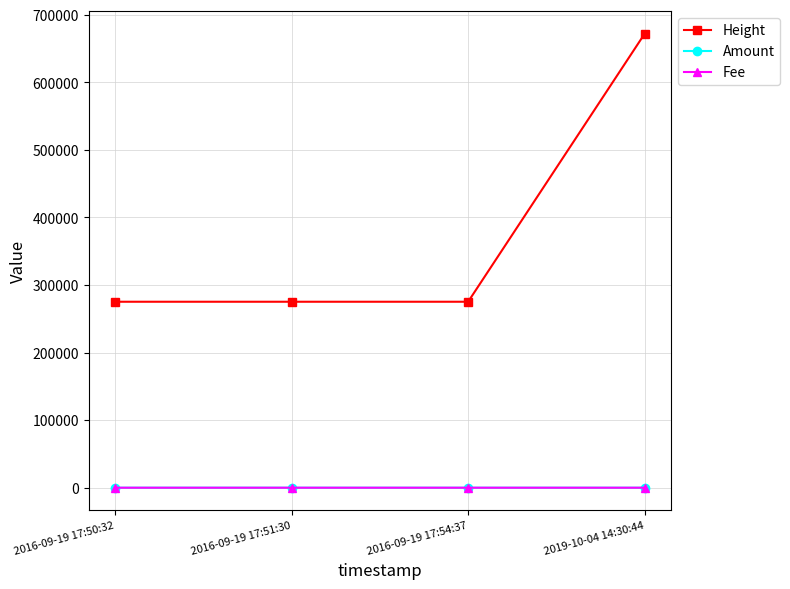

The value of Height at 2019-10-04 14:30:44 is 671802.0. True or false?

True